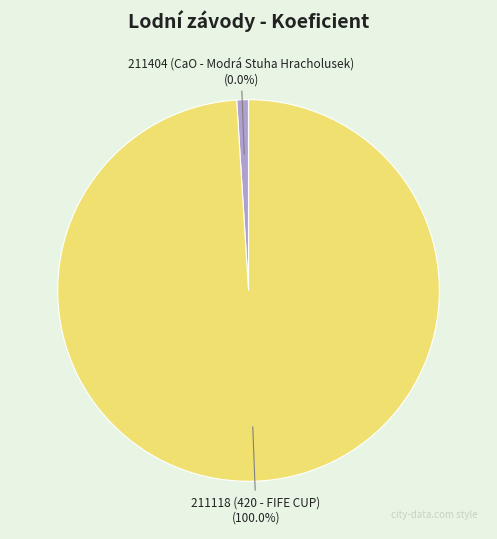

To the nearest percent, what portion does 211118 represent?

100%